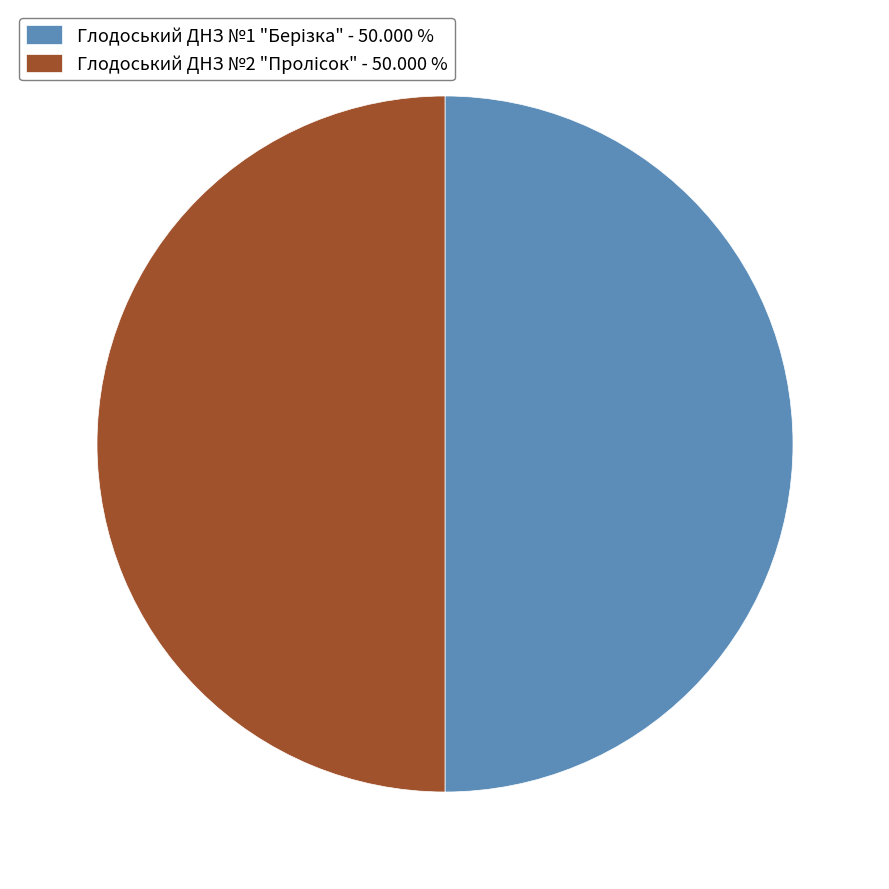

Count the number of slices in the pie.

2